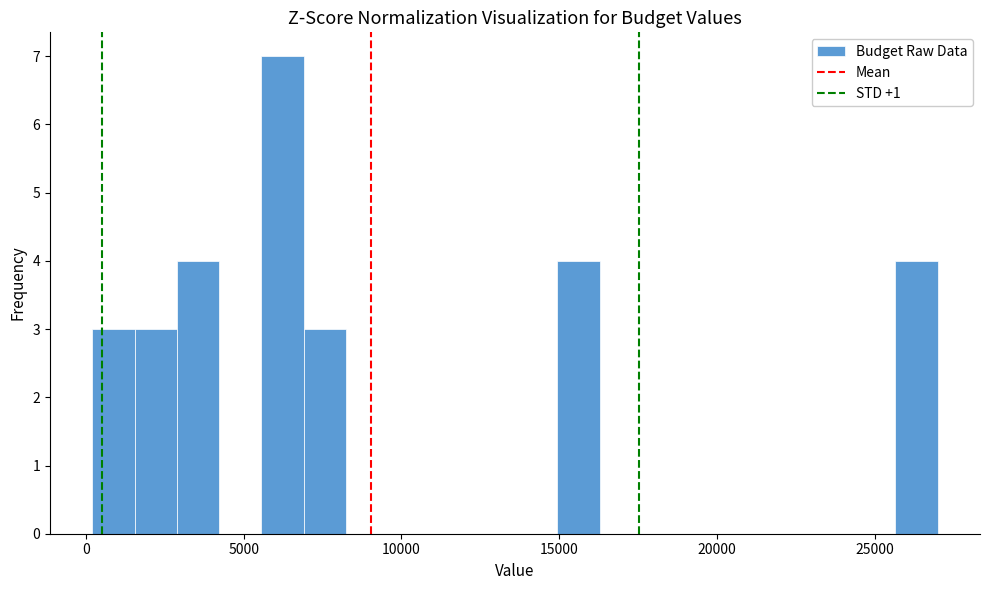

Around what value on the x-axis is the tallest bar? Give the approximate position of its centre, as read against the axis.

6000